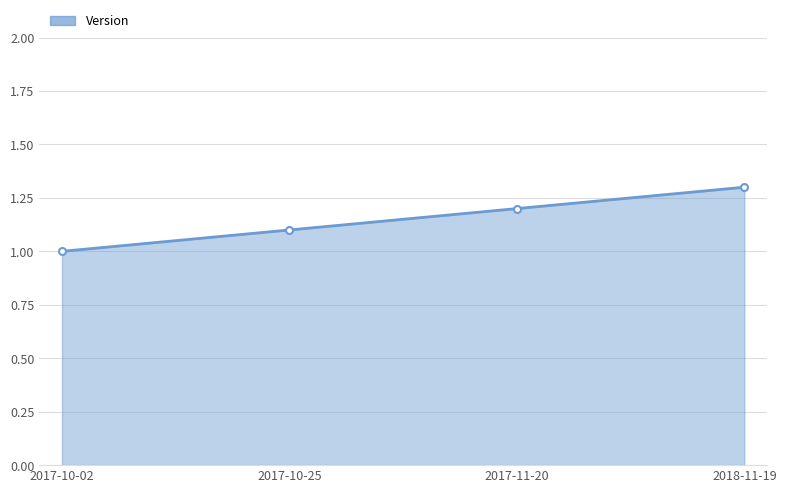

Which label corresponds to the smallest value in the chart?

2017-10-02